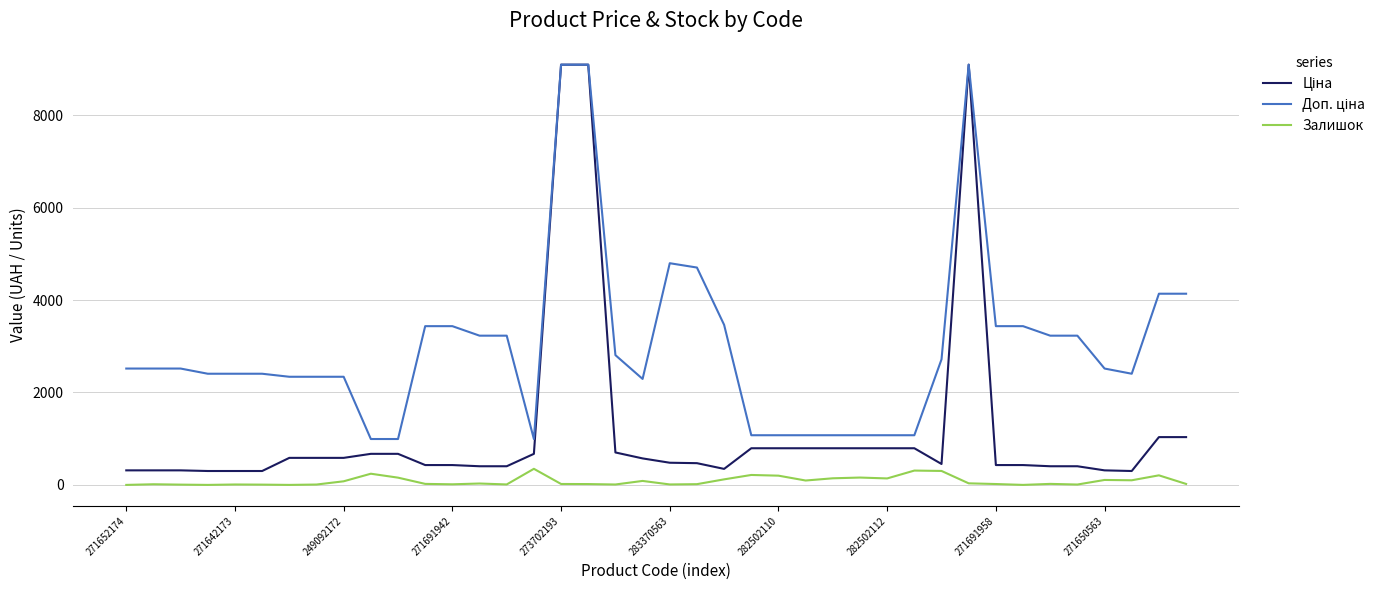

What is the greatest value displayed?

9092.0